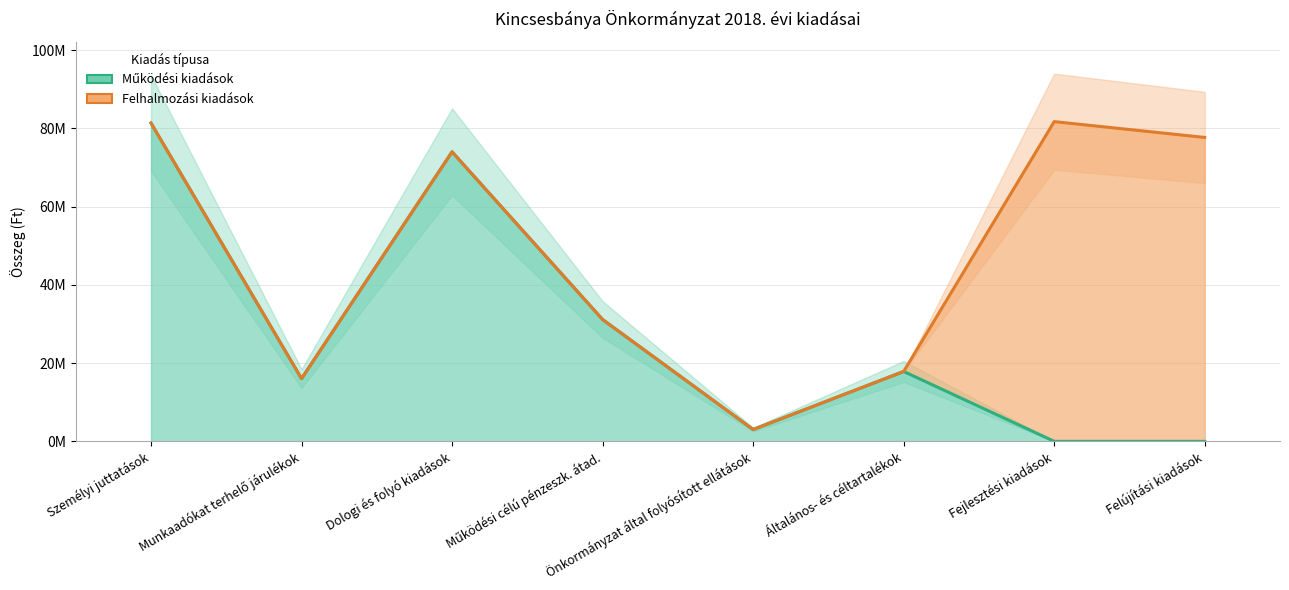

True or false: Működési kiadások has a value of 16037866 at Munkaadókat terhelő járulékok.

True